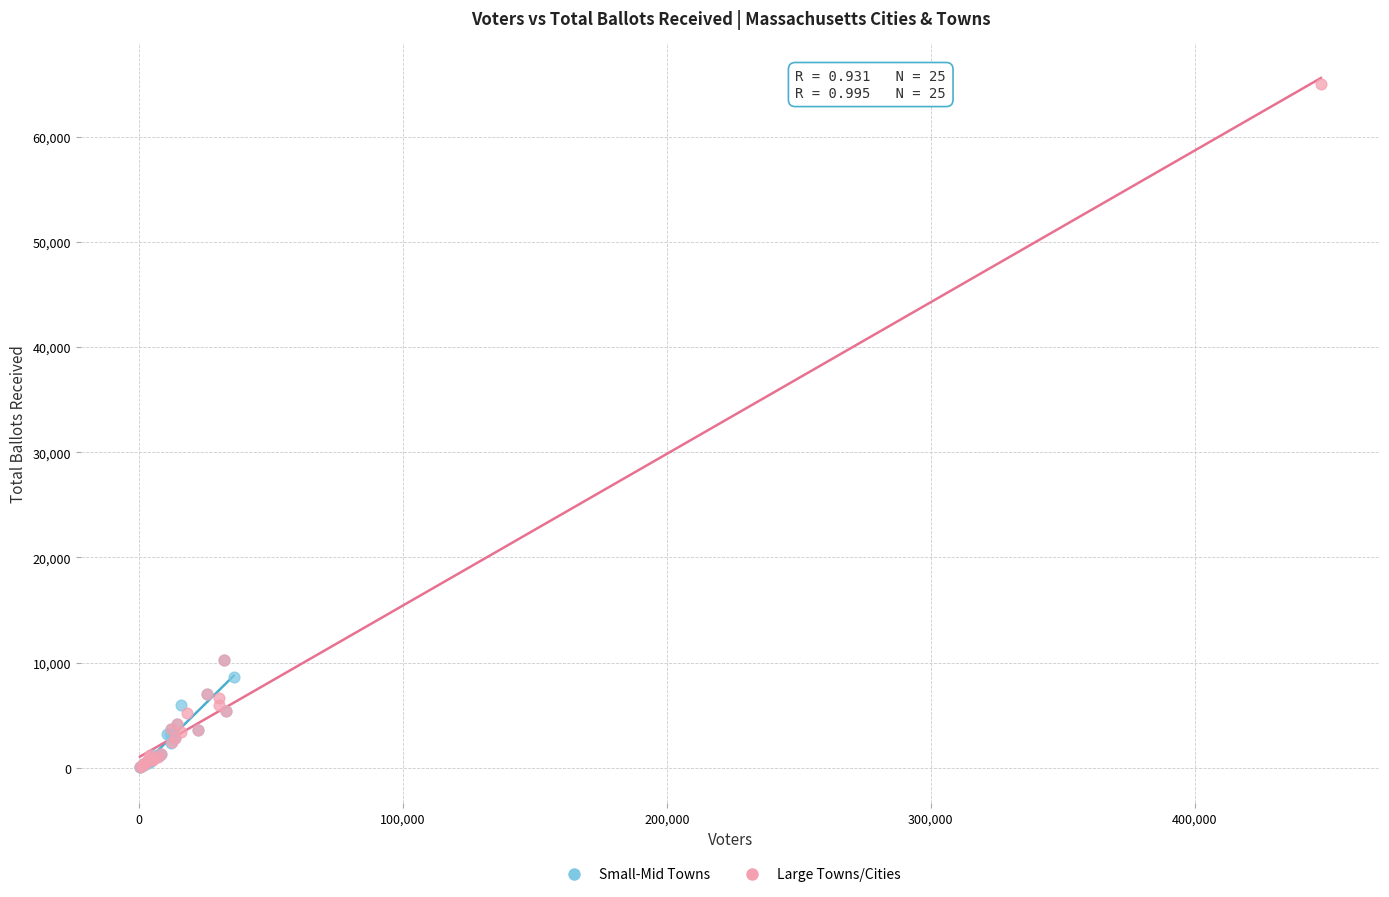

Which series reaches the maximum Y coordinate?

Large Towns/Cities